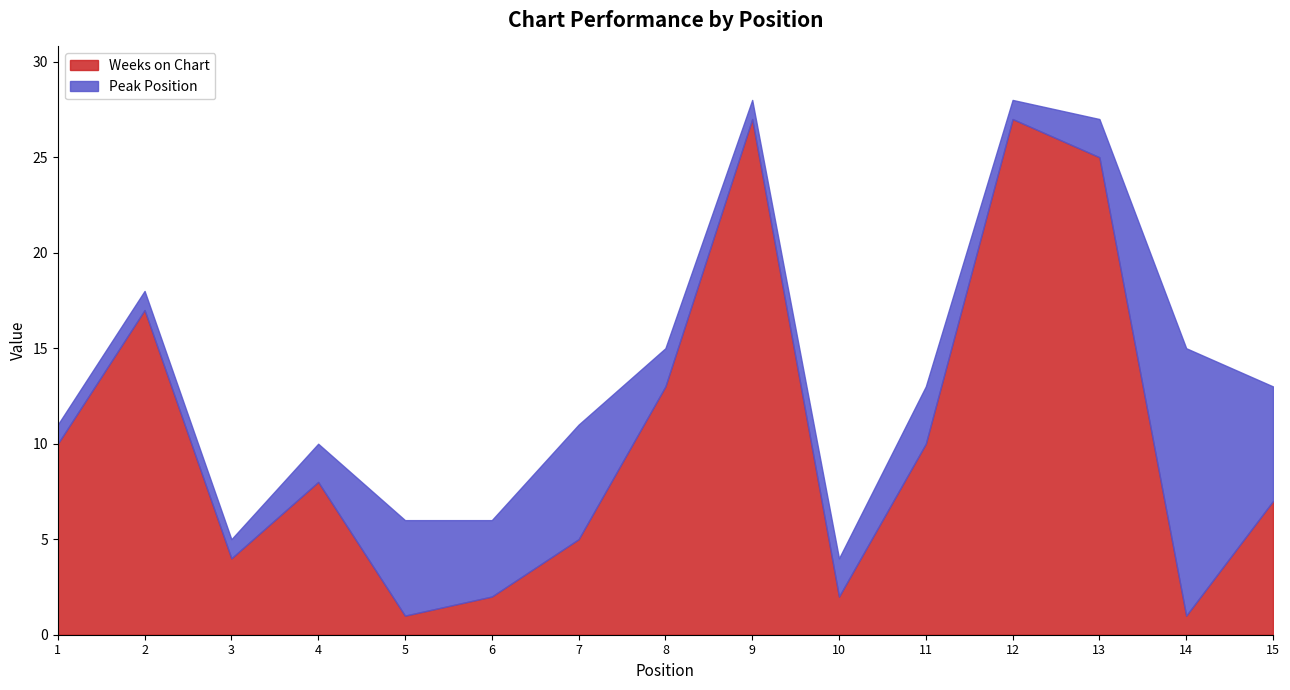

Does the chart have visible grid lines?

No